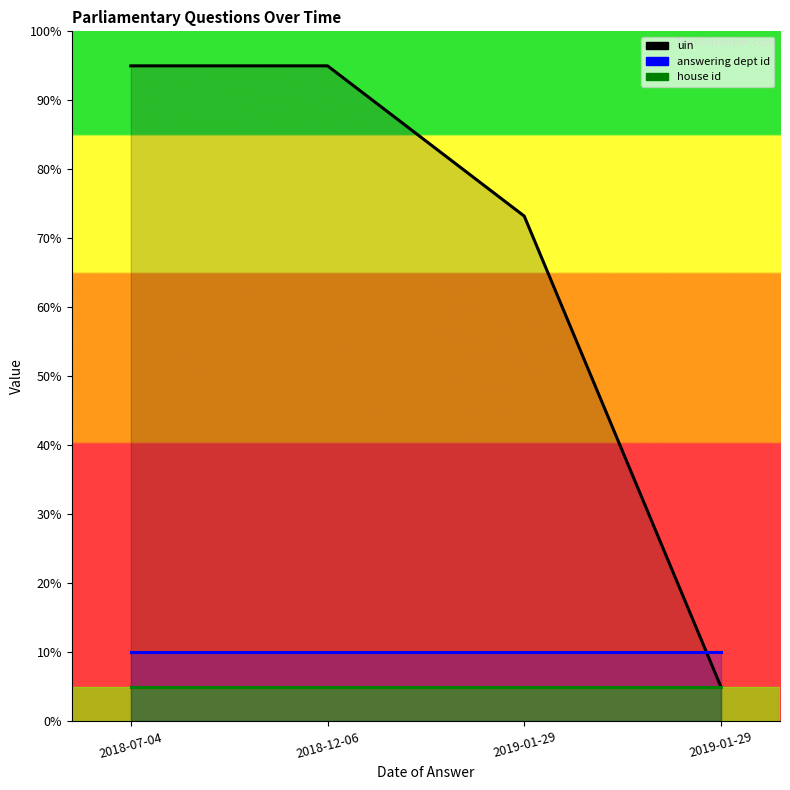

True or false: uin has a value of 95.0 at 2018-07-04.

True